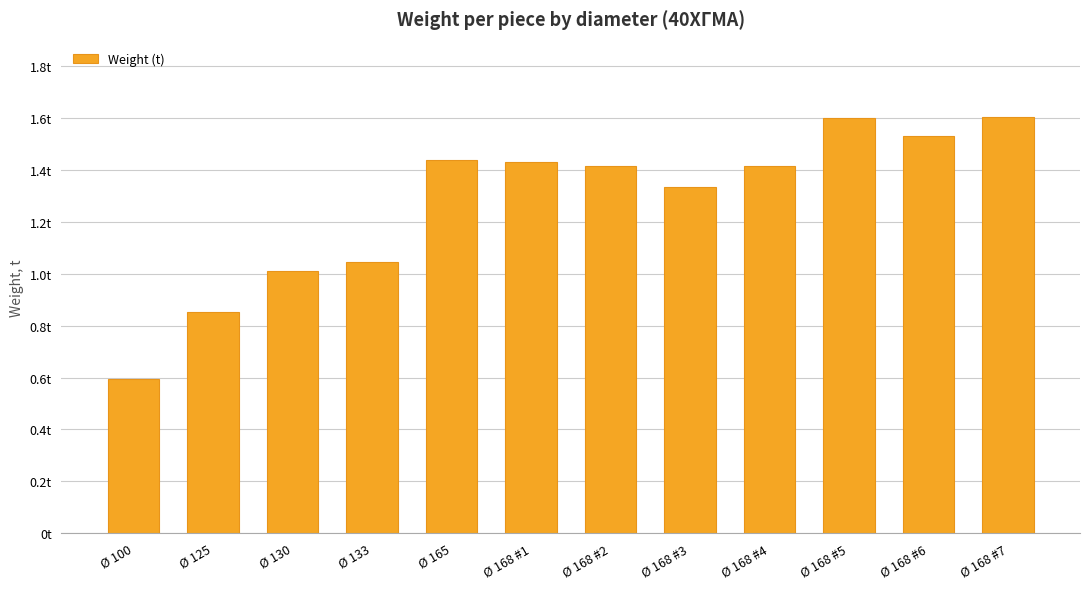

Are the bars horizontal?

No